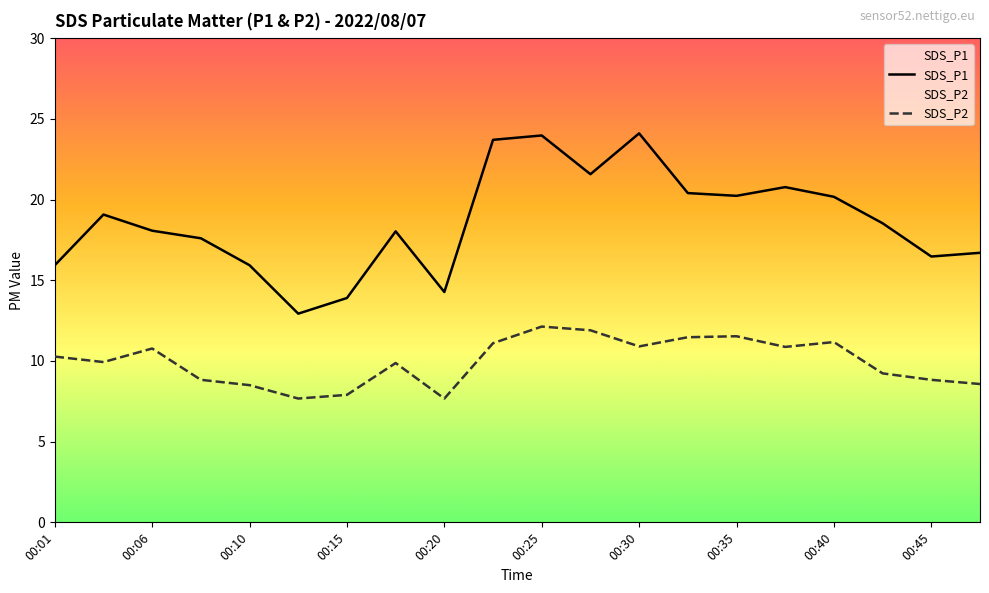

Where is the first local minimum for SDS_P1?

00:13